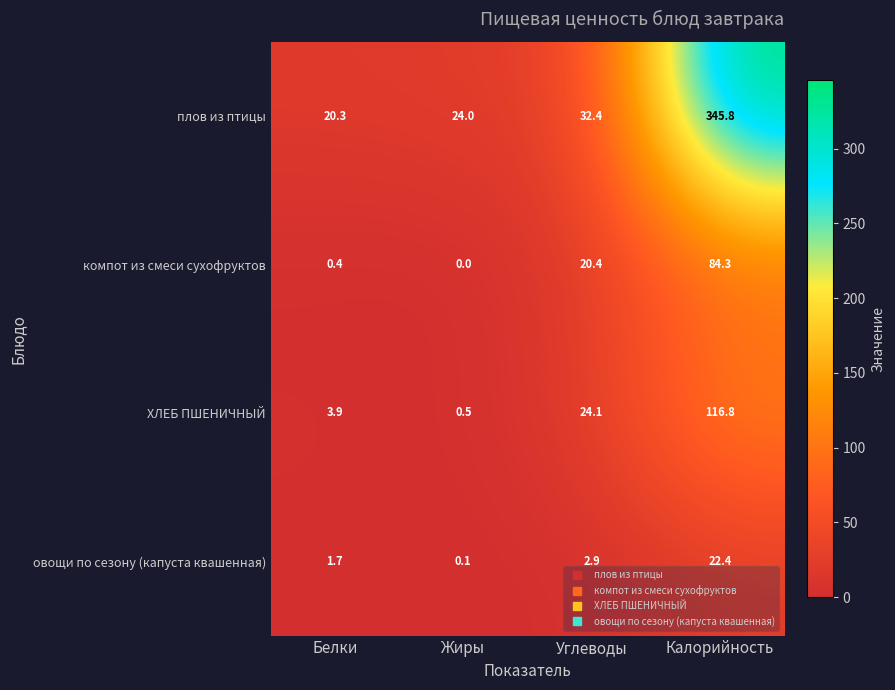

What is the minimum value for плов из птицы?

20.3